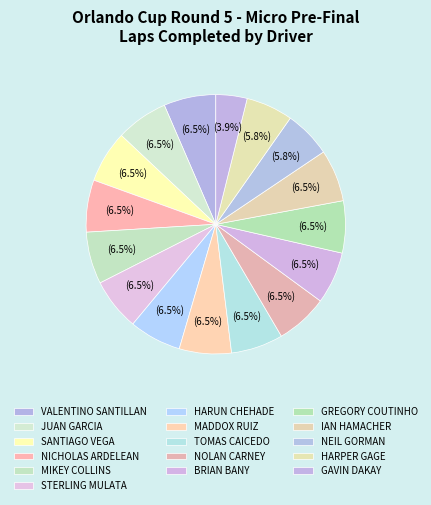

True or false: SANTIAGO VEGA accounts for 17% of the total.

False